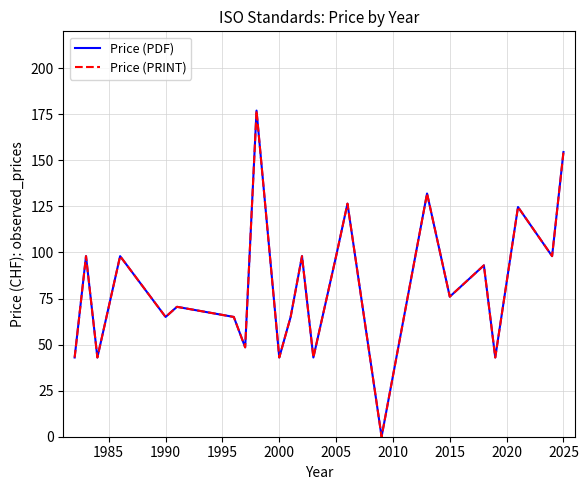

True or false: Price (PDF) has more than 1 interior local peaks.

True